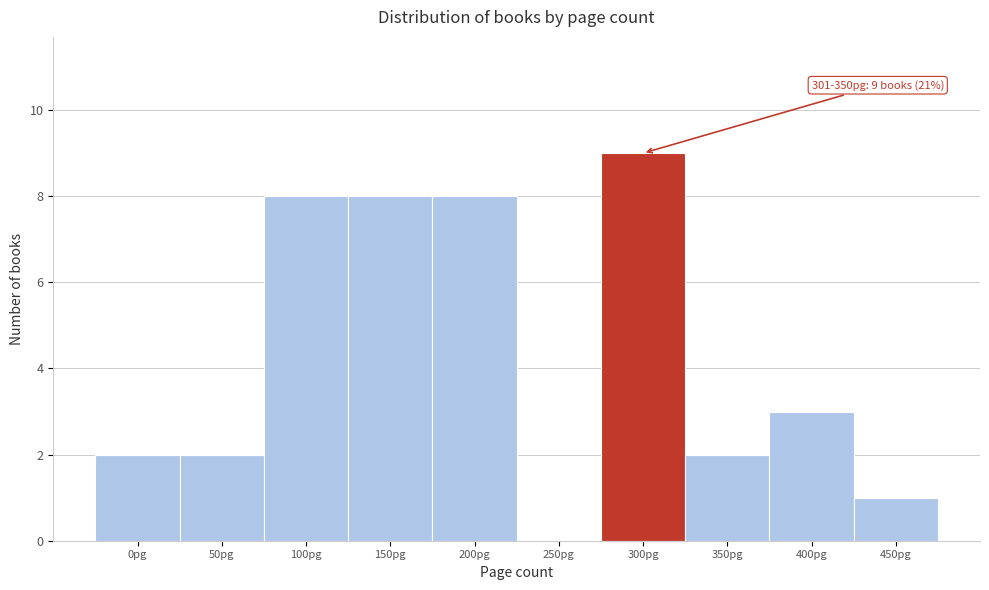

Reading left to right, extract all data points from this chart.

0pg=2	50pg=2	100pg=8	150pg=8	200pg=8	250pg=0	300pg=9	350pg=2	400pg=3	450pg=1